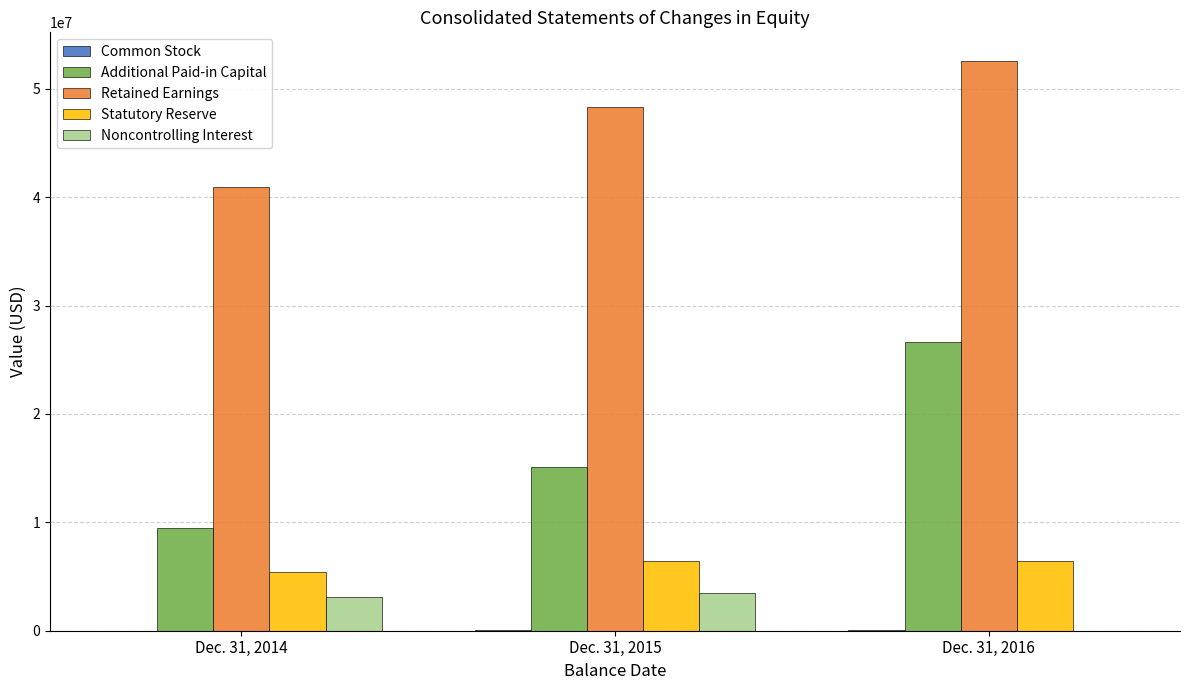

At which category is the sum across all series the highest?

Dec. 31, 2016